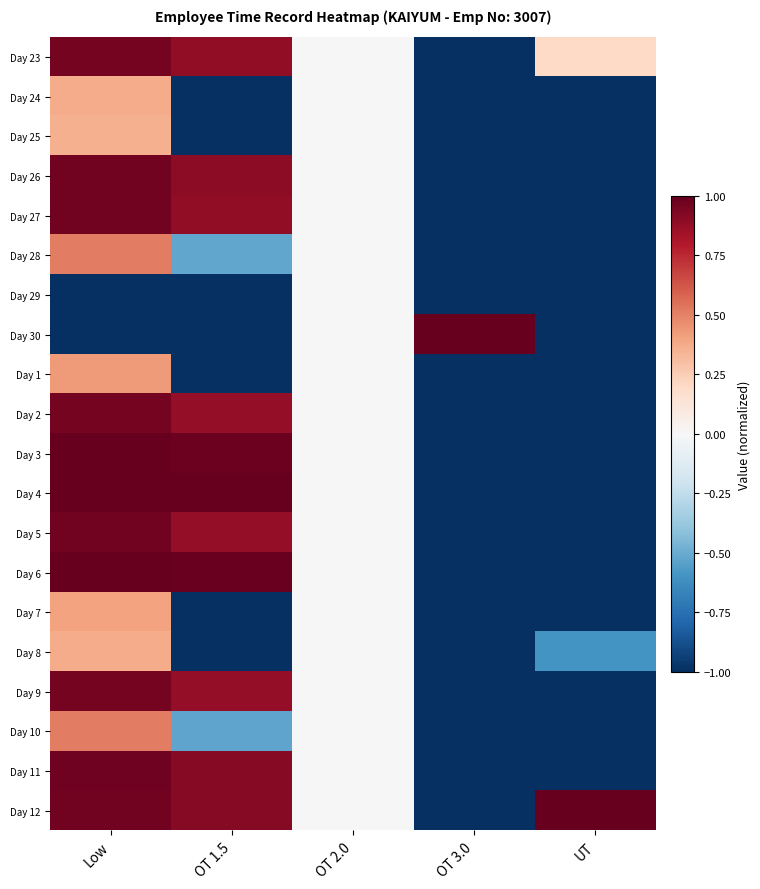

Reading left to right, list all the values displayed in this chart.

Day 23: Low=1.0	OT 1.5=0.9	OT 2.0=0.0	OT 3.0=-1.0	UT=0.2
Day 24: Low=0.4	OT 1.5=-1.0	OT 2.0=0.0	OT 3.0=-1.0	UT=-1.0
Day 25: Low=0.4	OT 1.5=-1.0	OT 2.0=0.0	OT 3.0=-1.0	UT=-1.0
Day 26: Low=1.0	OT 1.5=0.9	OT 2.0=0.0	OT 3.0=-1.0	UT=-1.0
Day 27: Low=1.0	OT 1.5=0.9	OT 2.0=0.0	OT 3.0=-1.0	UT=-1.0
Day 28: Low=0.5	OT 1.5=-0.5	OT 2.0=0.0	OT 3.0=-1.0	UT=-1.0
Day 29: Low=-1.0	OT 1.5=-1.0	OT 2.0=0.0	OT 3.0=-1.0	UT=-1.0
Day 30: Low=-1.0	OT 1.5=-1.0	OT 2.0=0.0	OT 3.0=1.0	UT=-1.0
Day 1: Low=0.4	OT 1.5=-1.0	OT 2.0=0.0	OT 3.0=-1.0	UT=-1.0
Day 2: Low=1.0	OT 1.5=0.9	OT 2.0=0.0	OT 3.0=-1.0	UT=-1.0
Day 3: Low=1.0	OT 1.5=1.0	OT 2.0=0.0	OT 3.0=-1.0	UT=-1.0
Day 4: Low=1.0	OT 1.5=1.0	OT 2.0=0.0	OT 3.0=-1.0	UT=-1.0
Day 5: Low=1.0	OT 1.5=0.9	OT 2.0=0.0	OT 3.0=-1.0	UT=-1.0
Day 6: Low=1.0	OT 1.5=1.0	OT 2.0=0.0	OT 3.0=-1.0	UT=-1.0
Day 7: Low=0.4	OT 1.5=-1.0	OT 2.0=0.0	OT 3.0=-1.0	UT=-1.0
Day 8: Low=0.4	OT 1.5=-1.0	OT 2.0=0.0	OT 3.0=-1.0	UT=-0.6
Day 9: Low=1.0	OT 1.5=0.9	OT 2.0=0.0	OT 3.0=-1.0	UT=-1.0
Day 10: Low=0.5	OT 1.5=-0.5	OT 2.0=0.0	OT 3.0=-1.0	UT=-1.0
Day 11: Low=1.0	OT 1.5=0.9	OT 2.0=0.0	OT 3.0=-1.0	UT=-1.0
Day 12: Low=1.0	OT 1.5=0.9	OT 2.0=0.0	OT 3.0=-1.0	UT=1.0